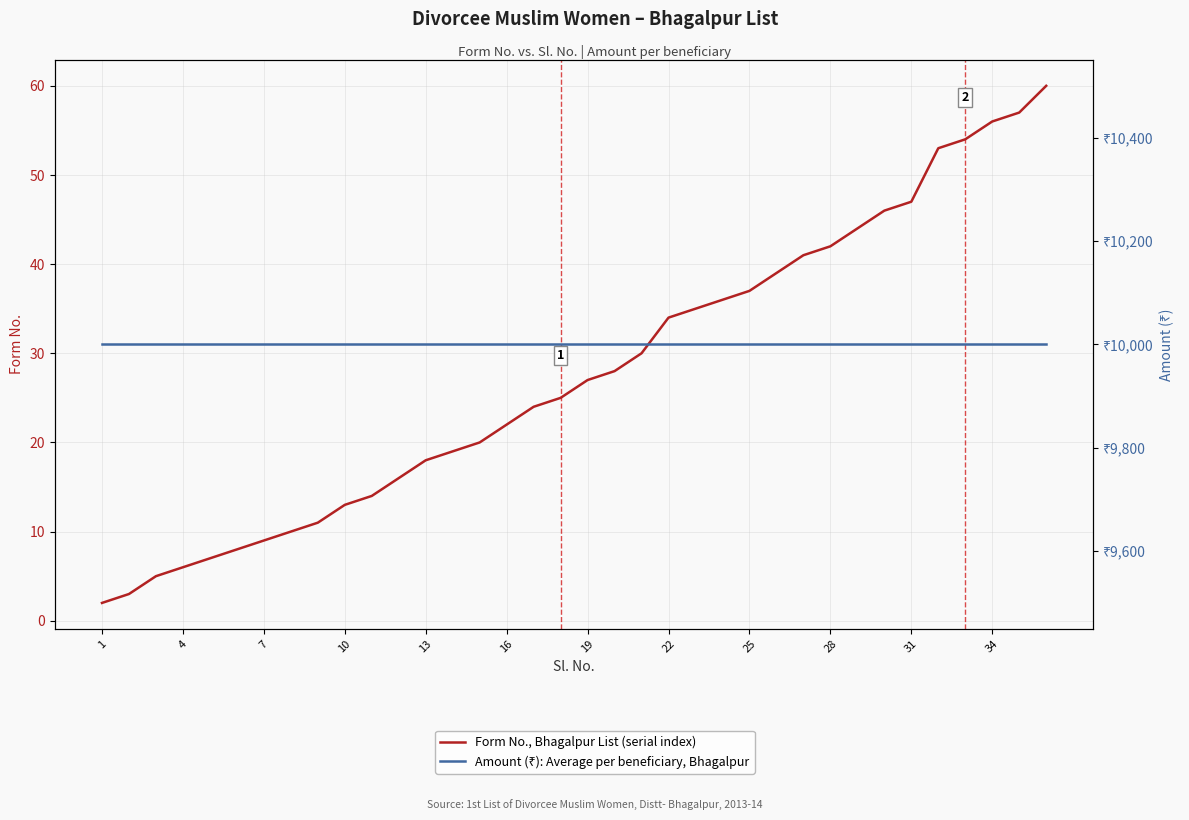

At which label does Amount (₹): Average per beneficiary, Bhagalpur reach its minimum?

1